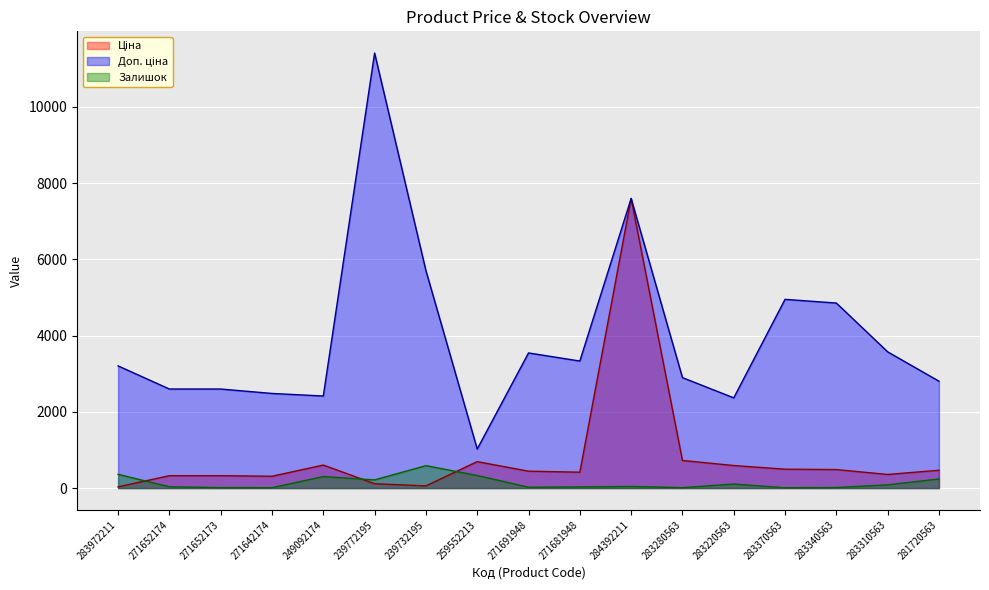

What is the label of the 6th point from the right?

283280563